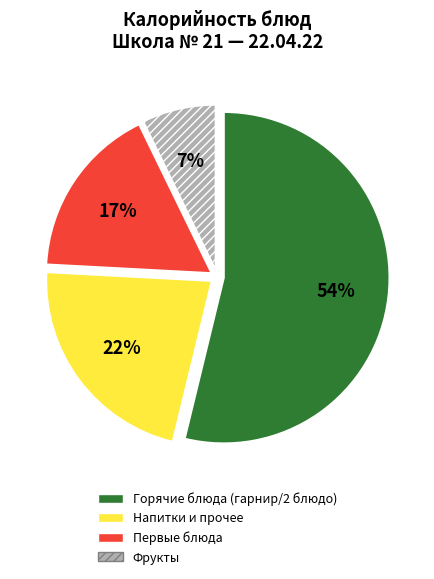

Combined, do Горячие блюда (гарнир/2 блюдо) and Первые блюда account for over 50%?

Yes